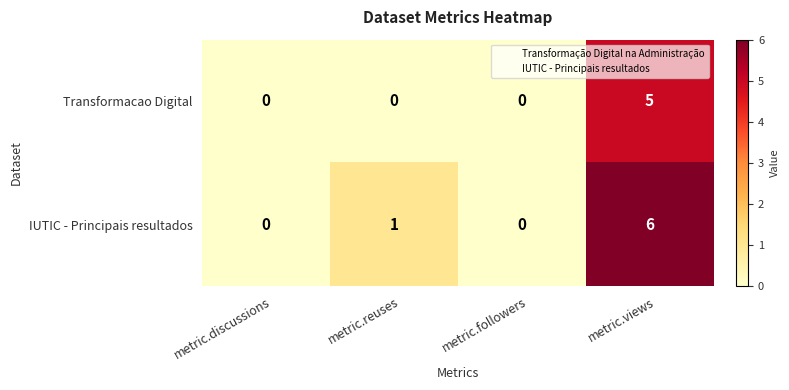

Is the value of IUTIC - Principais resultados at metric.reuses greater than the value of Transformacao Digital at metric.discussions?

Yes